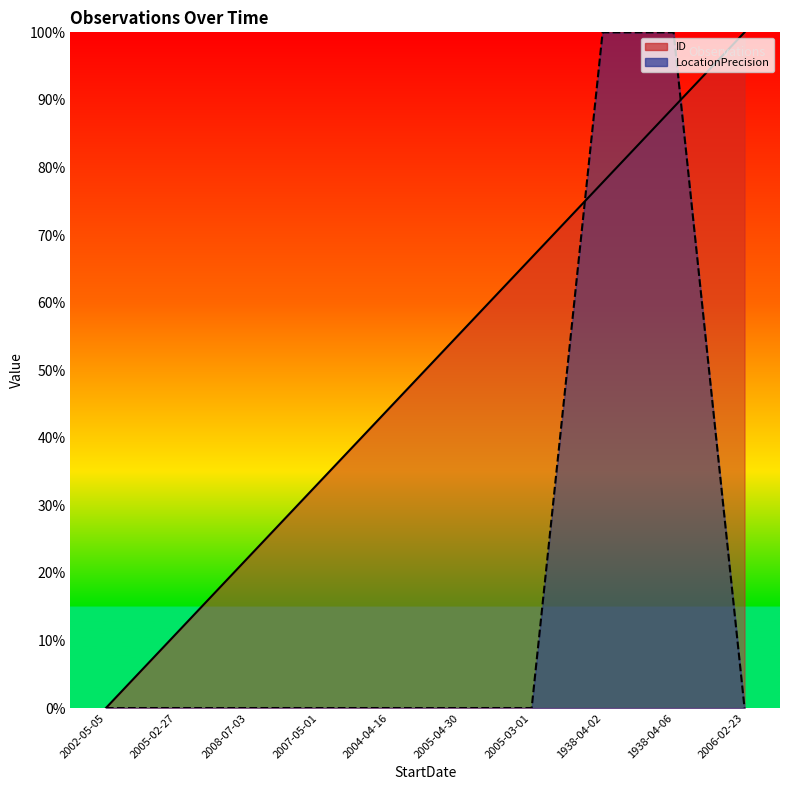

The LocationPrecision series shows -63.3 at 2005-02-27. True or false?

False